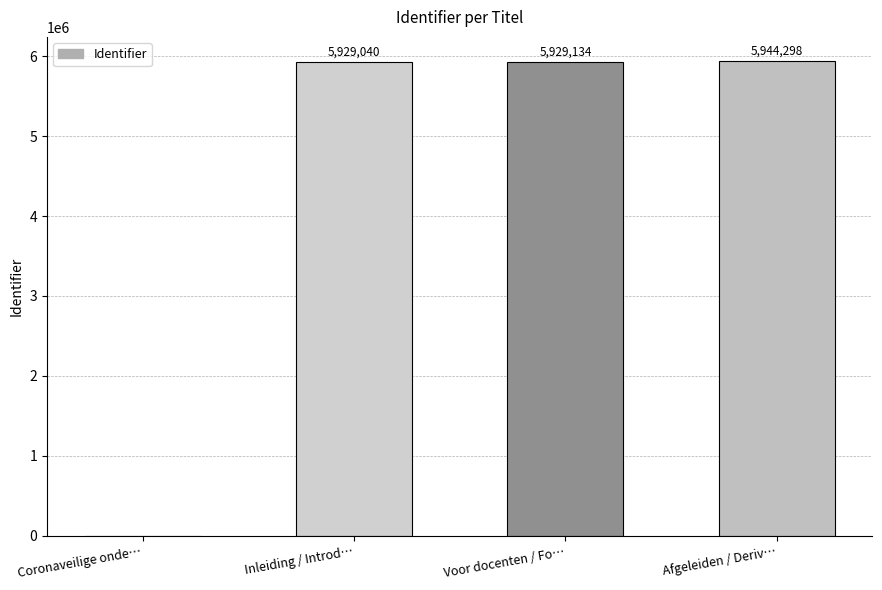

Between Inleiding / Introd… and Coronaveilige onde…, which is larger?

Inleiding / Introd…